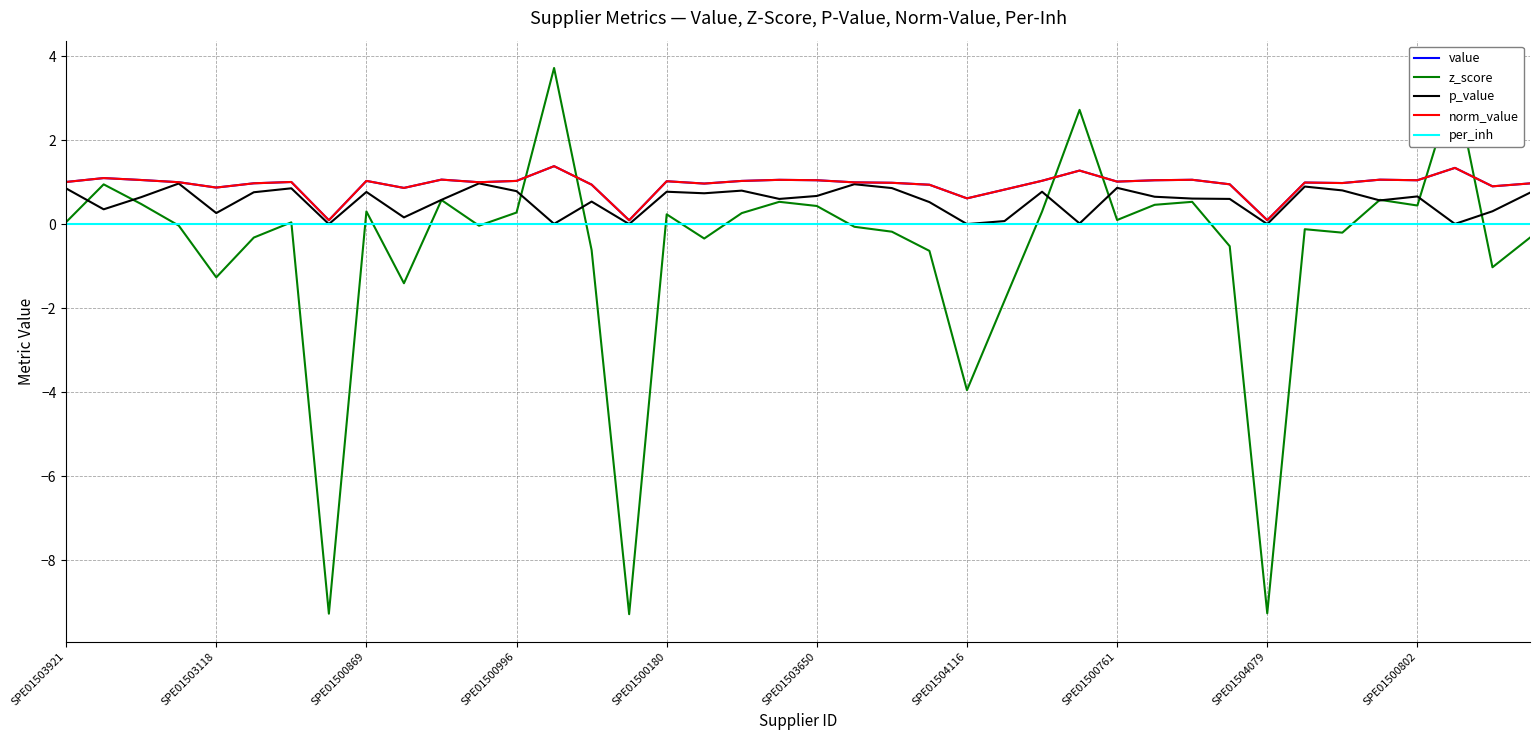

Where does the z_score series first go above 0?

SPE01503921